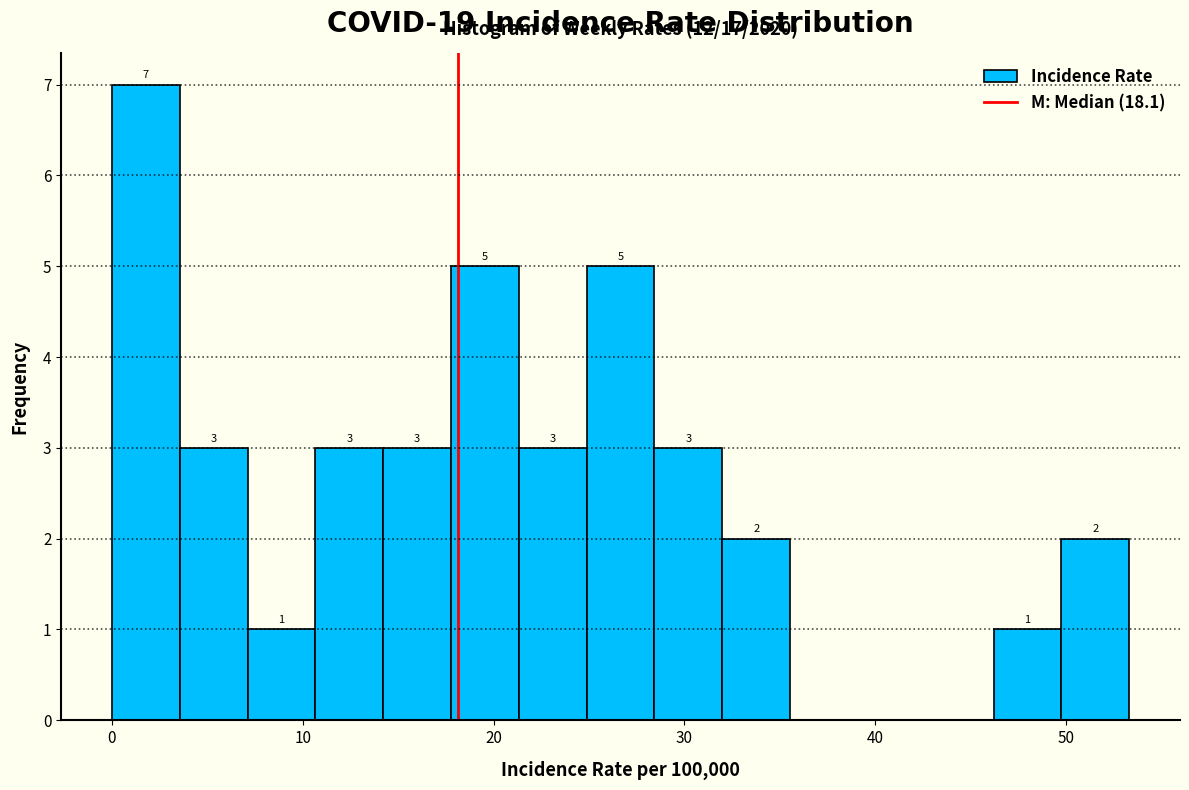

Around what value on the x-axis is the tallest bar? Give the approximate position of its centre, as read against the axis.

2